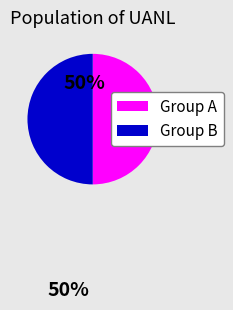

Approximately how many times larger is the value at Group B compared to Group A?

1.0